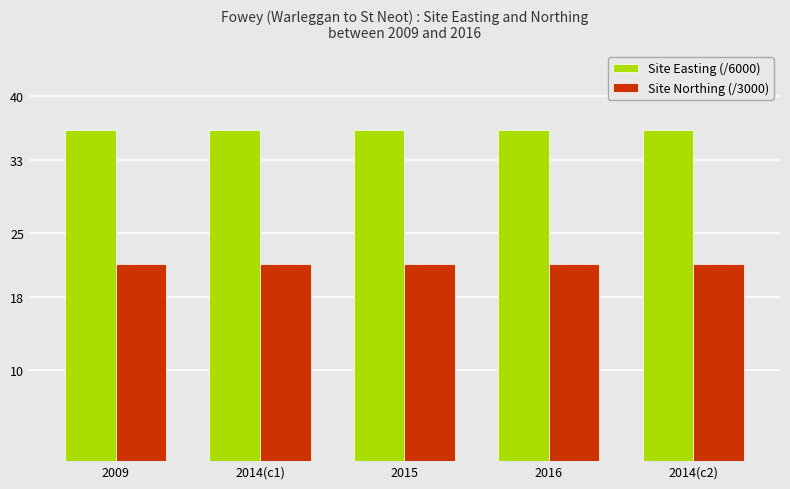

What is the smallest value displayed?

21.6